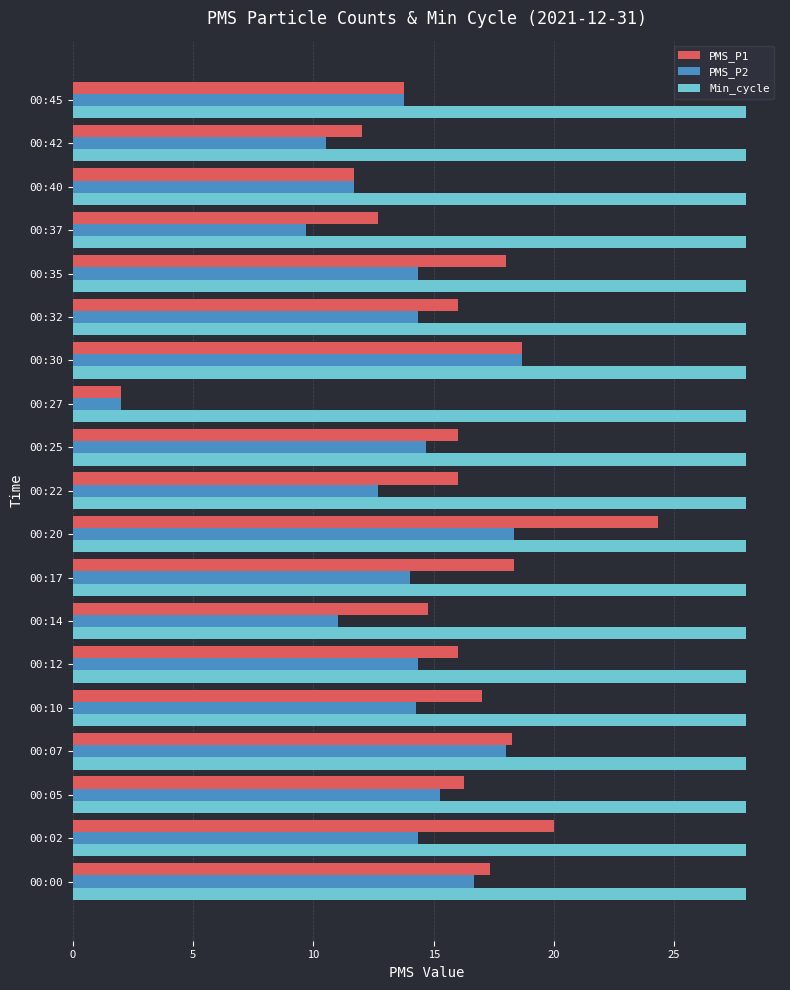

The value of PMS_P2 at 00:02 is 9.9. True or false?

False